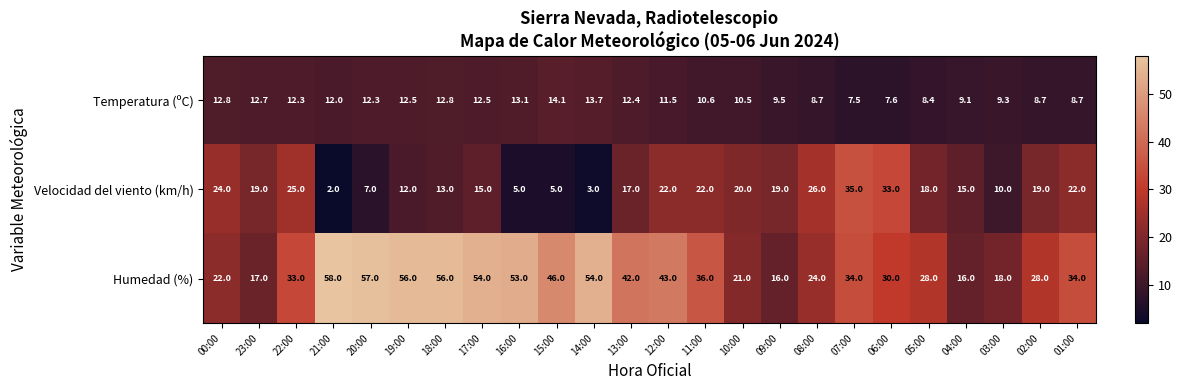

What is the approximate value of Velocidad del viento (km/h) at 11:00?

22.0